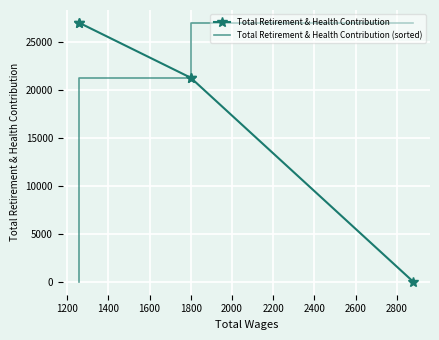

At how many categories does at least one series exceed 1216?

4